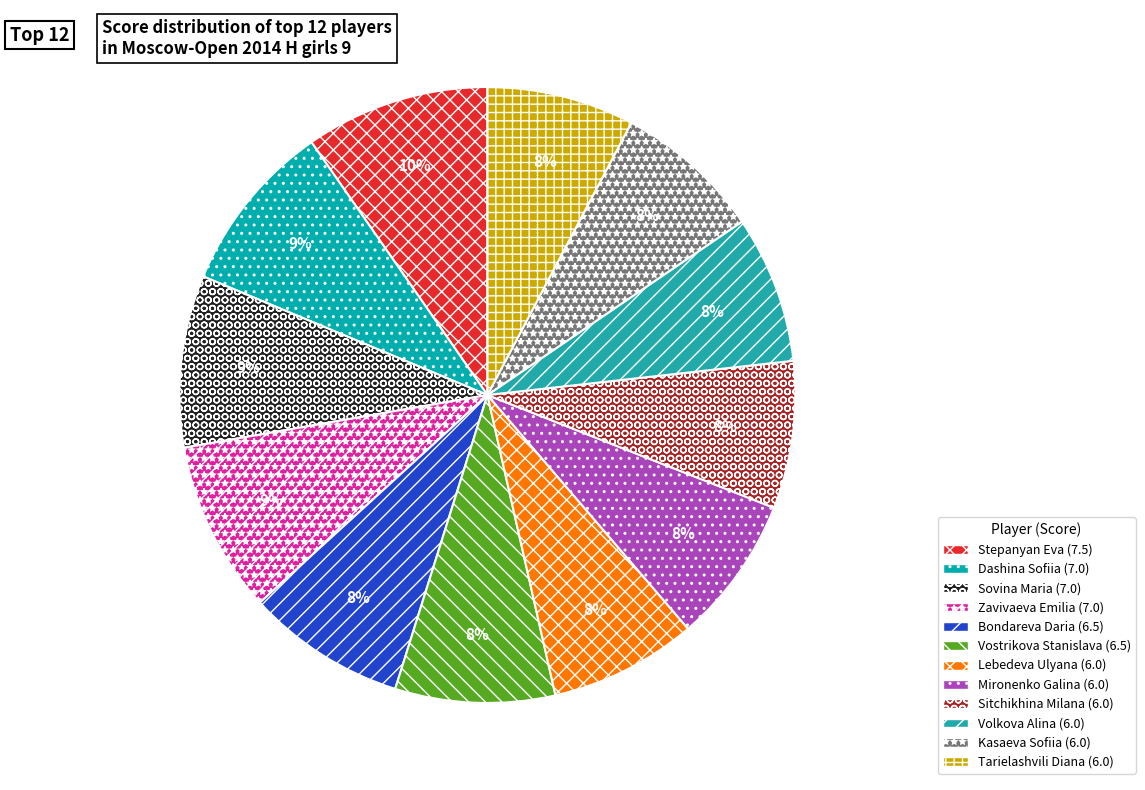

How many slices are in this pie chart?

12